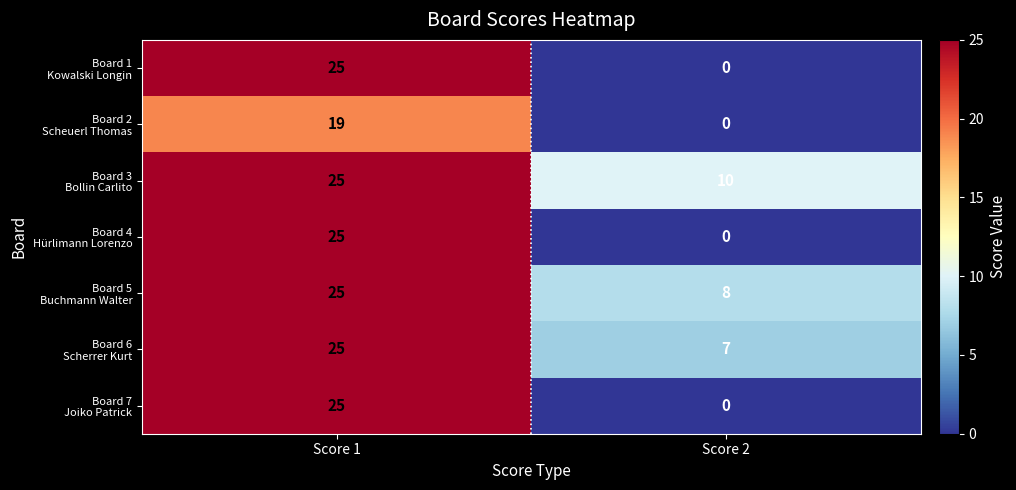

How many data points does each series have?

2